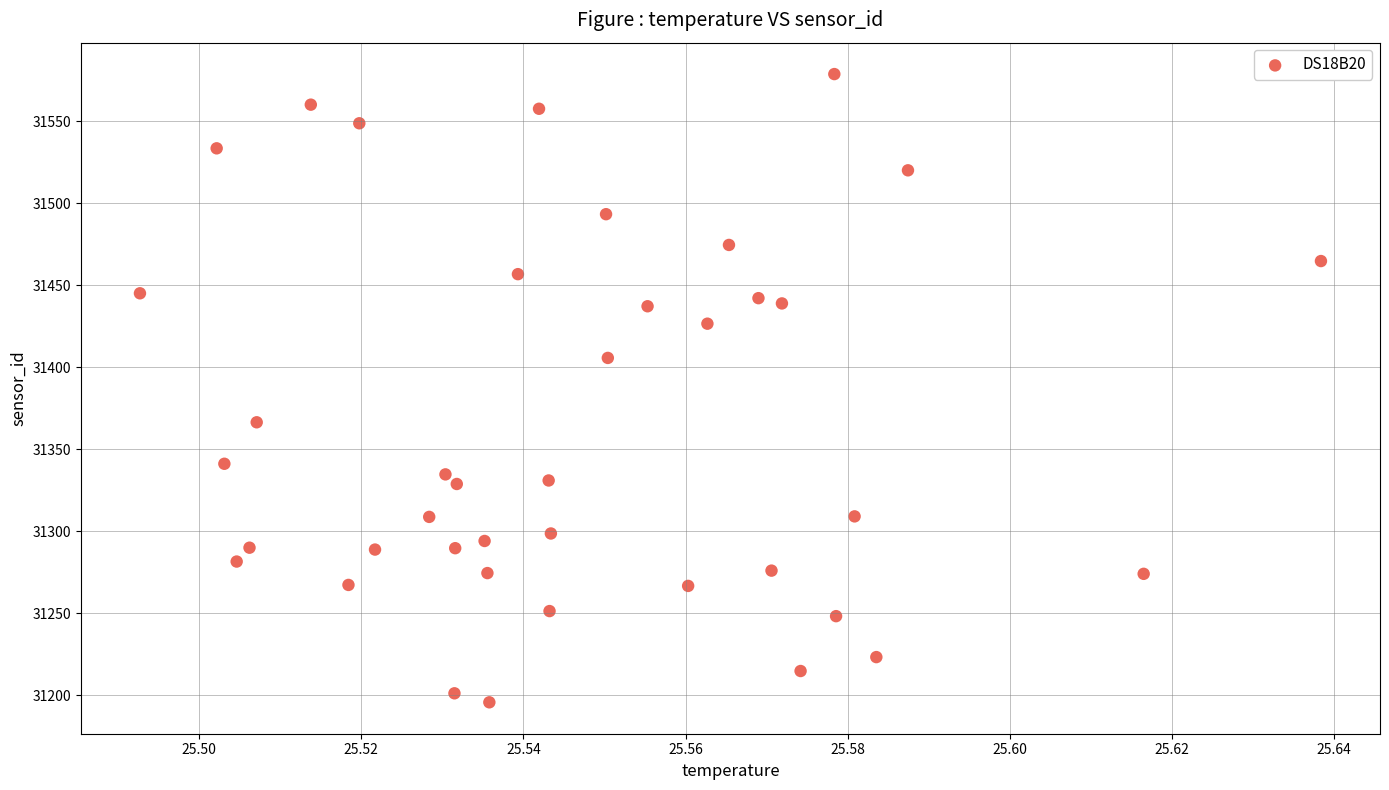

What is the range of Y values (max minus min)?

383.0